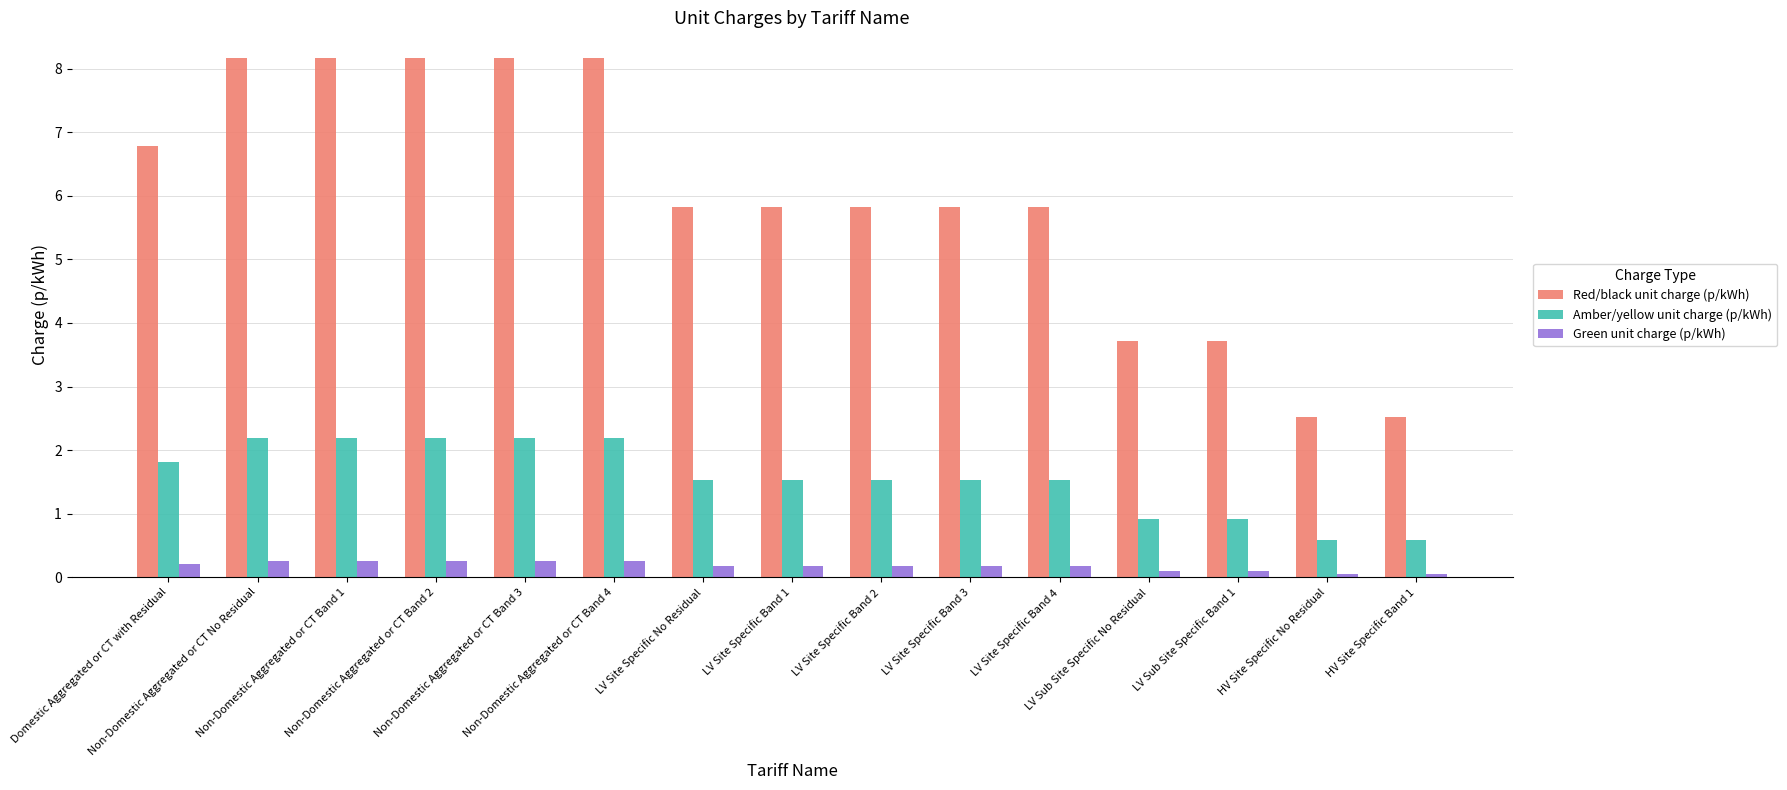

What is the difference between the Green unit charge (p/kWh) values at LV Site Specific Band 2 and LV Sub Site Specific No Residual?

0.1